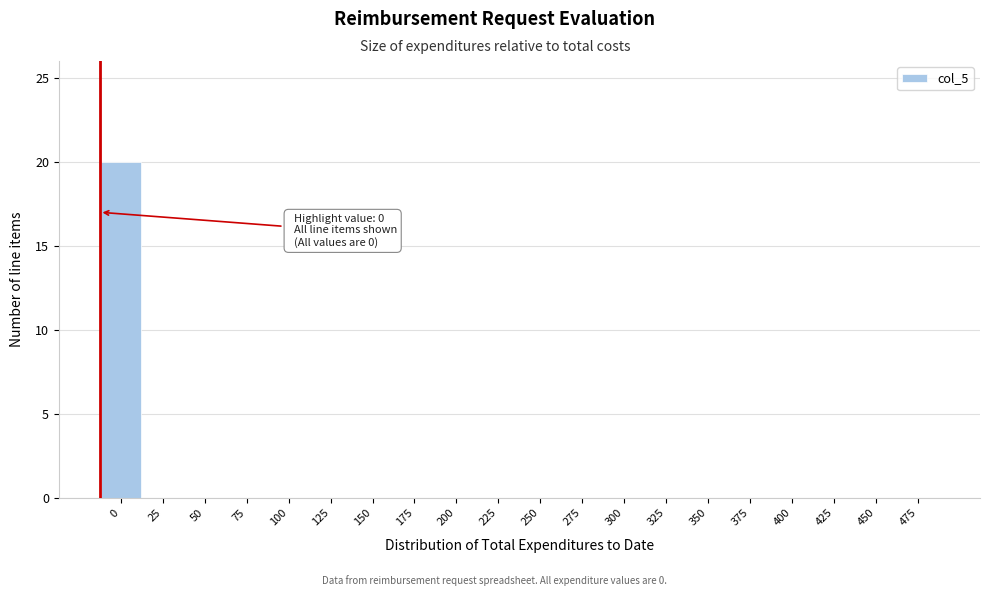

Reading left to right, transcribe all the data shown in this chart.

0=20	25=0	50=0	75=0	100=0	125=0	150=0	175=0	200=0	225=0	250=0	275=0	300=0	325=0	350=0	375=0	400=0	425=0	450=0	475=0